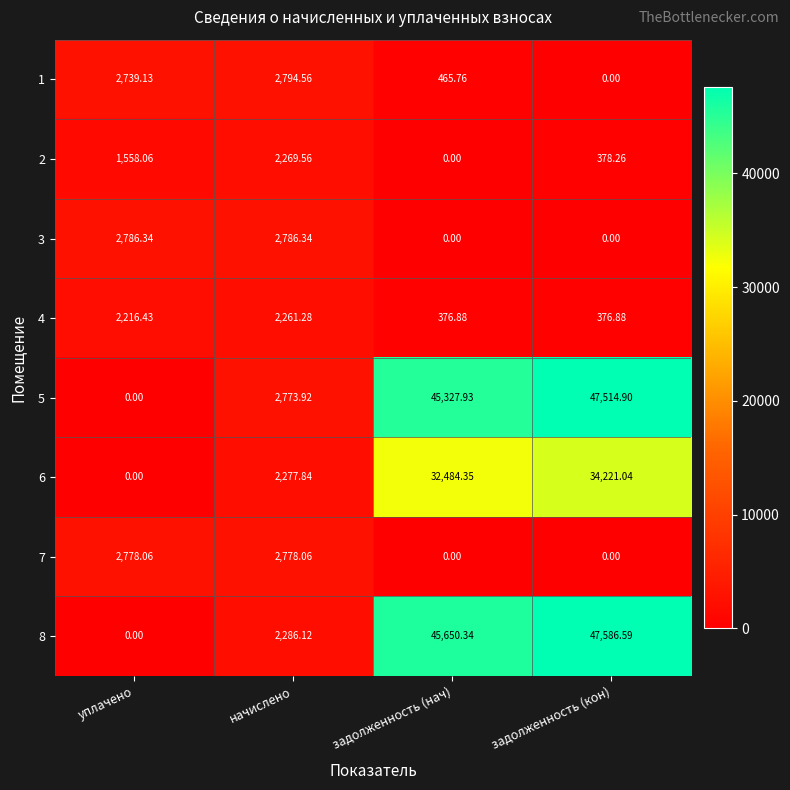

Where is 8 nearest to the value 23793?

начислено